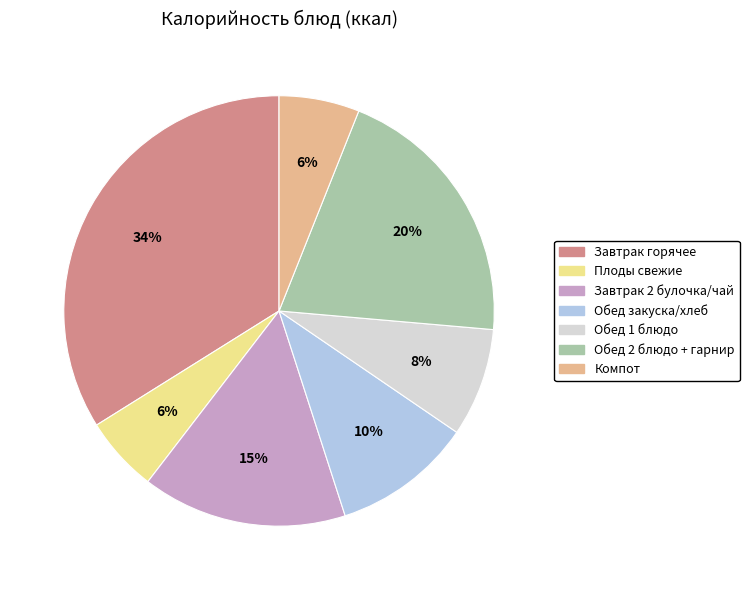

Does any single category account for the majority?

No